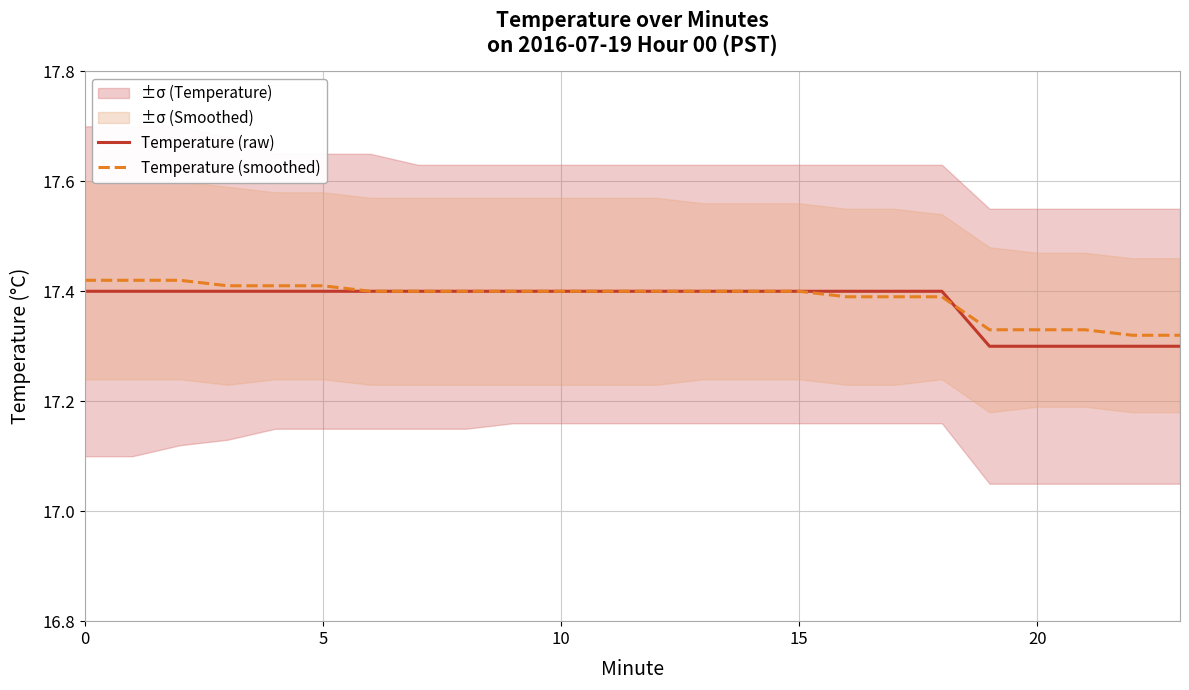

The Temperature (smoothed) series shows 17.3 at 22. True or false?

True